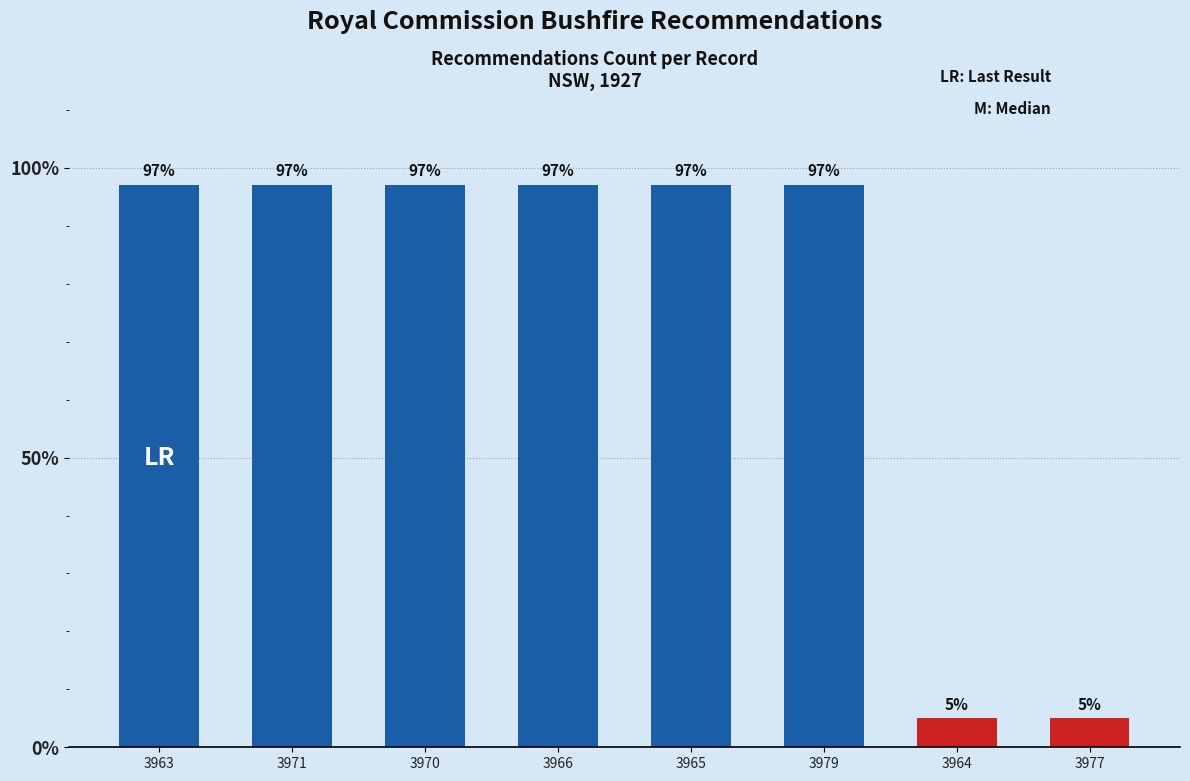

Reading left to right, extract all data points from this chart.

3963=1.0	3971=1.0	3970=1.0	3966=1.0	3965=1.0	3979=1.0	3964=0.1	3977=0.1